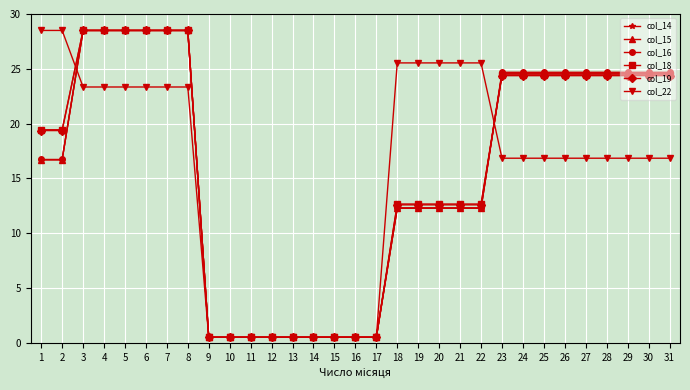

The value of col_15 at 7 is 6.3. True or false?

False